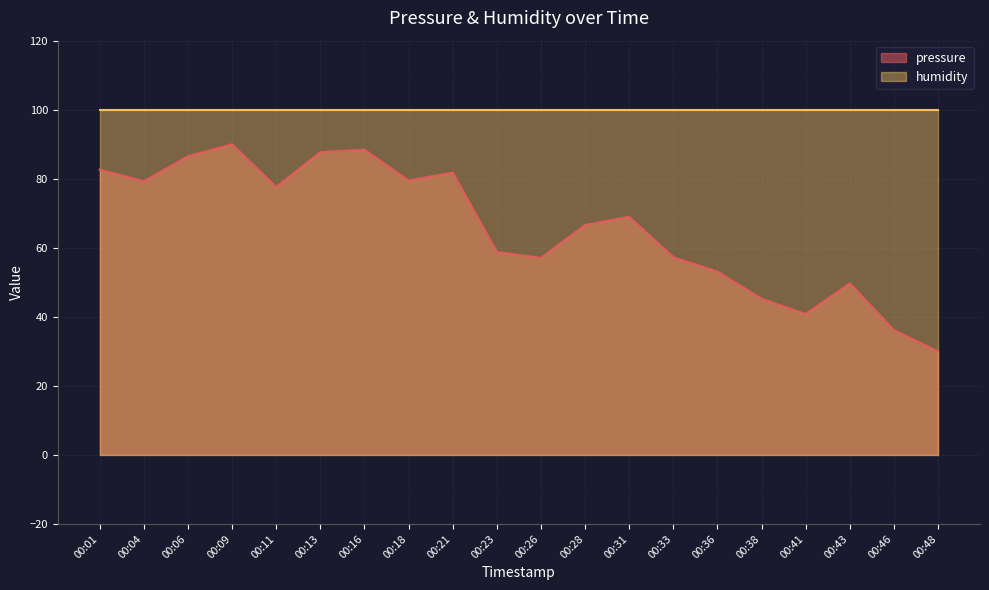

True or false: the data has more than 2 interior local peaks.

True